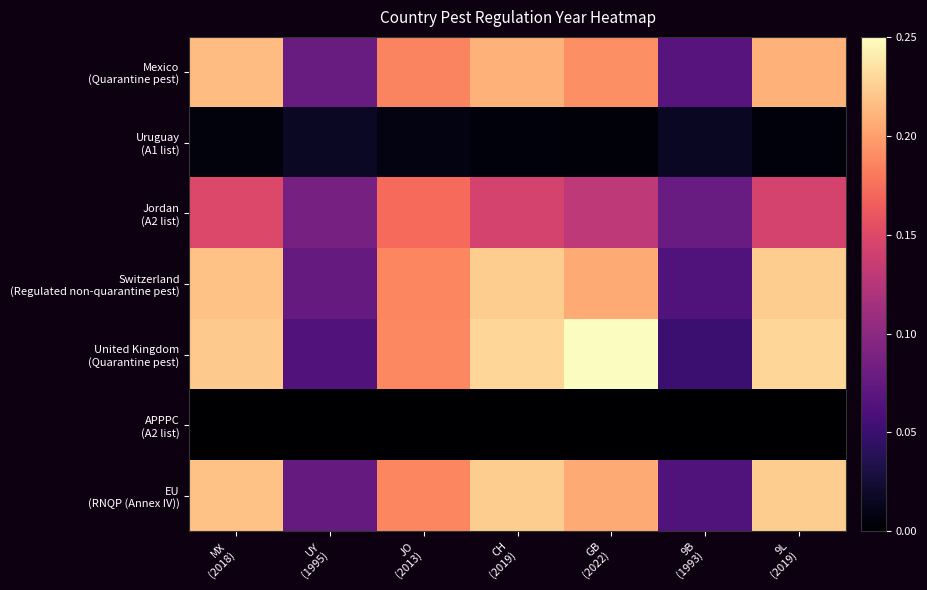

At which category is the sum across all series the highest?

CH
(2019)